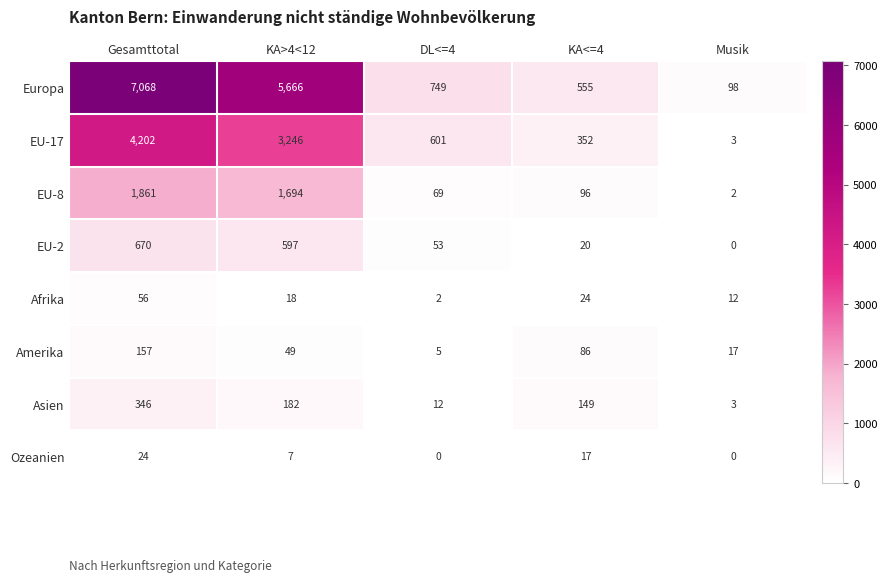

Where does the EU-8 series first go above 96?

Gesamttotal